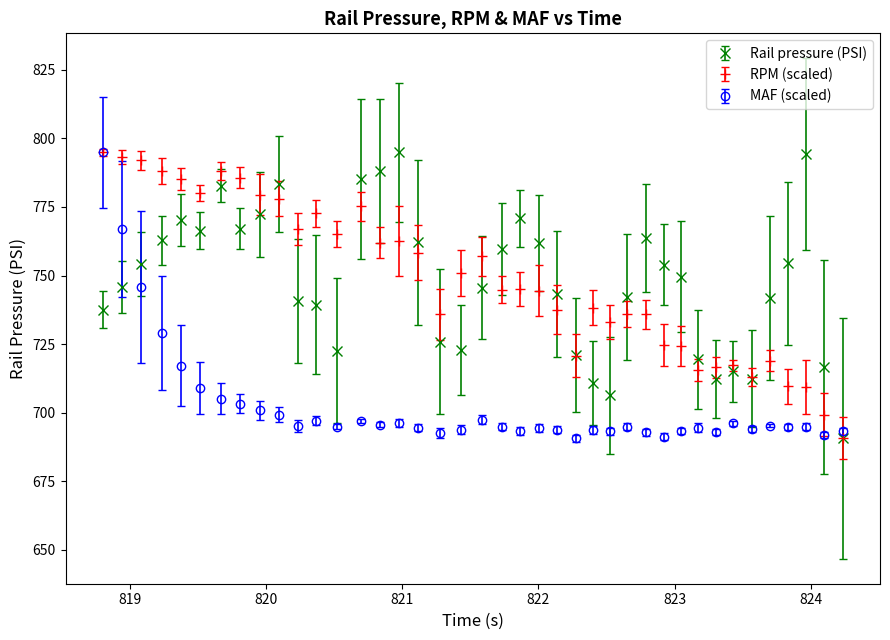

What is the value of the Rail pressure (PSI) point at the 12th from the left?

739.3